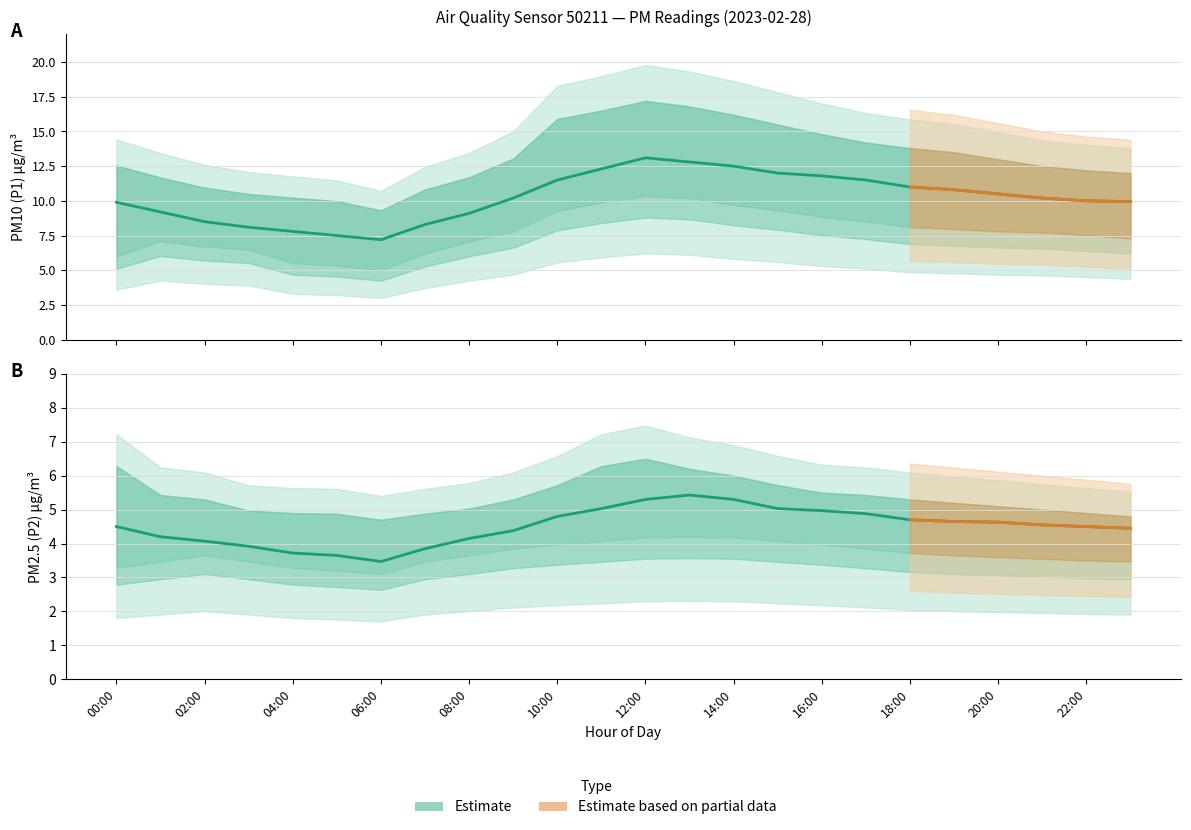

True or false: P1_upper has a value of 21.8 at 22:00.

False